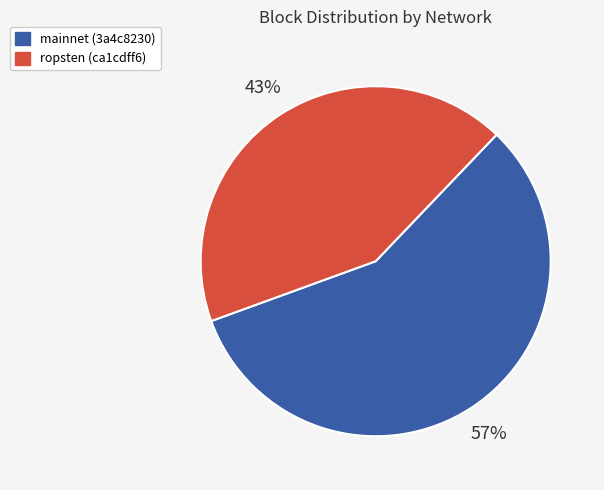

Does mainnet (3a4c8230) represent more than half of the total?

Yes